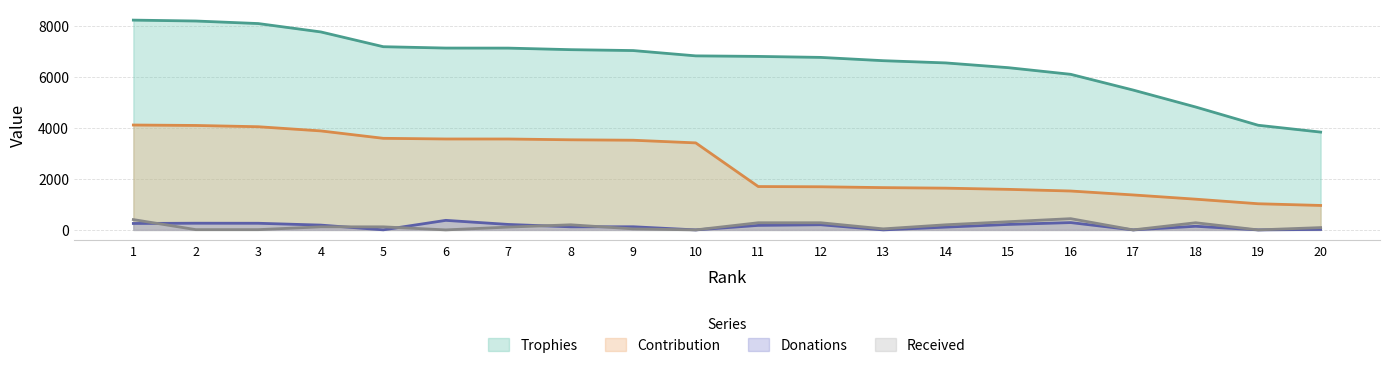

What are all the series names shown in the legend?

Trophies, Contribution, Donations, Received